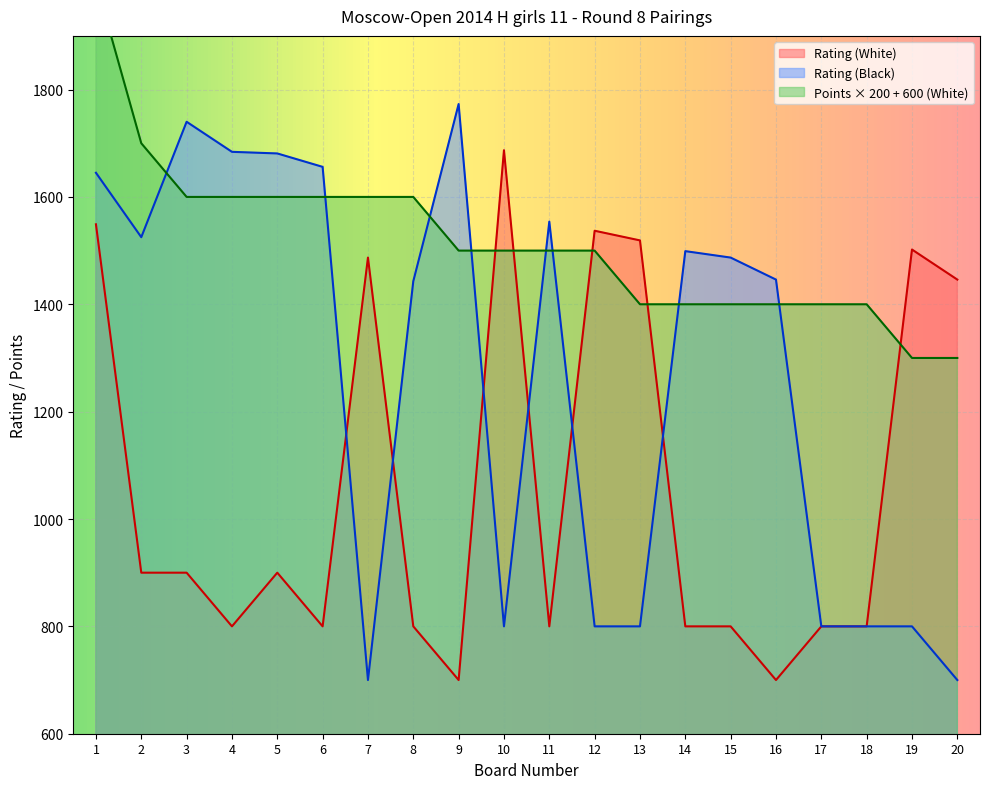

True or false: Rating (Black) has a value of 1487 at 15.

True